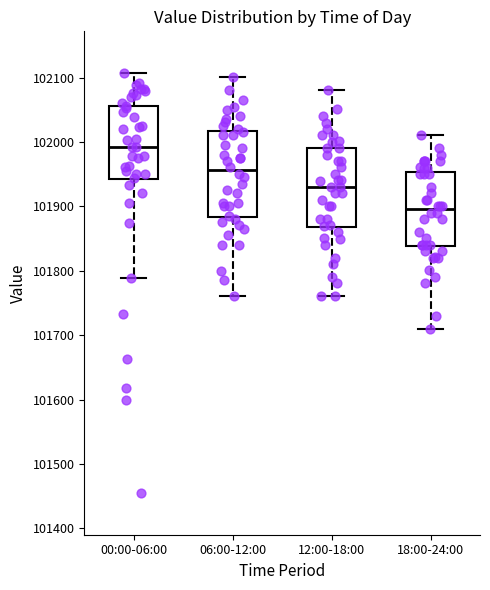

Where does the upper whisker of the box for 06:00-12:00 end on the y-axis? The values are not printed on the chart, so give them approximately, as read against the axis.

102100